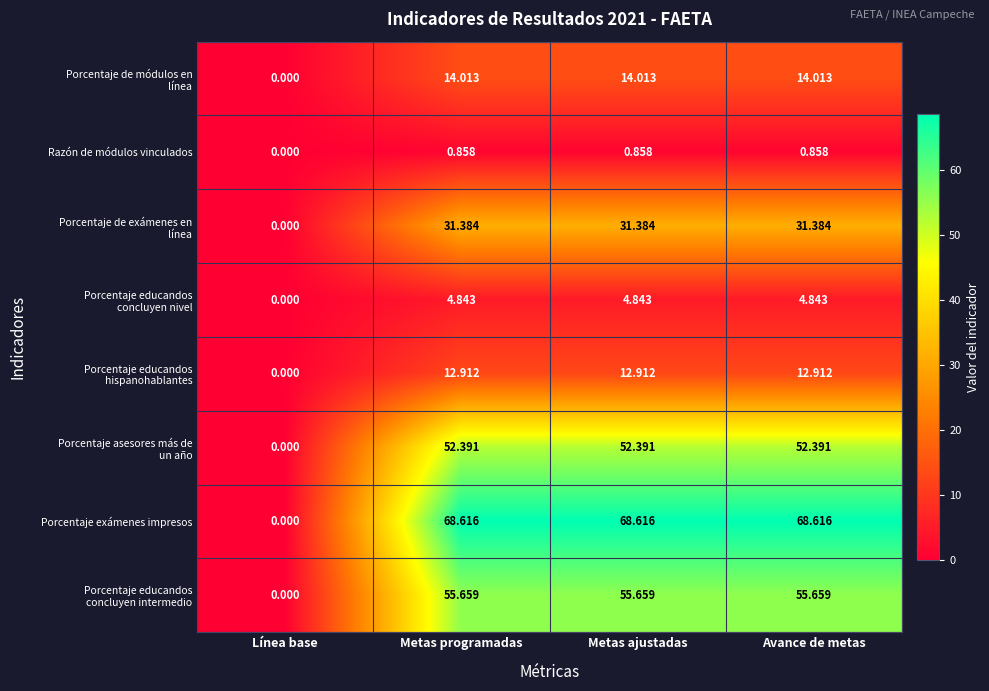

Which series has the largest total across all categories?

Porcentaje exámenes impresos